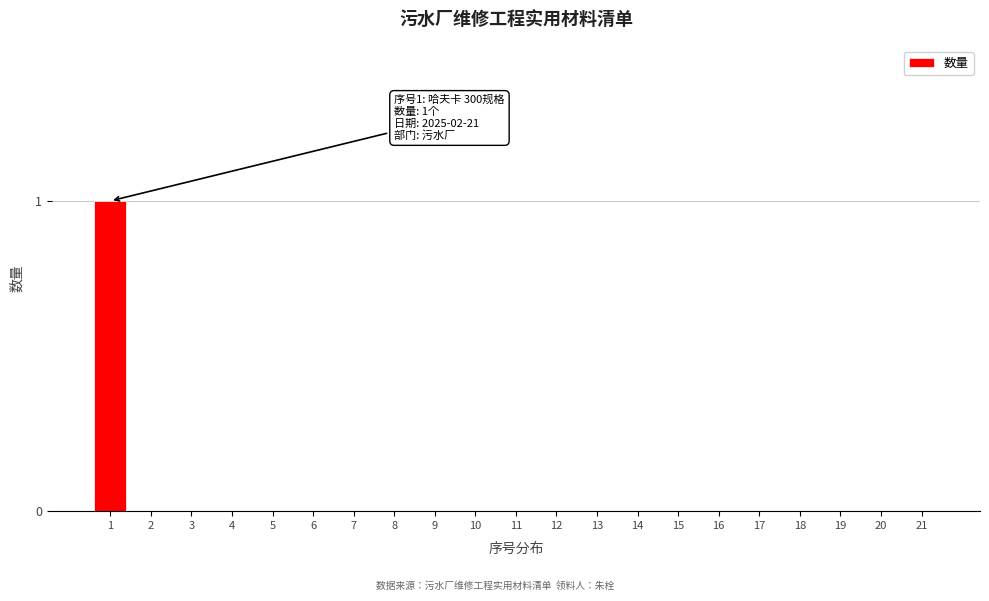

Reading right to left, list all the values displayed in this chart.

21=0	20=0	19=0	18=0	17=0	16=0	15=0	14=0	13=0	12=0	11=0	10=0	9=0	8=0	7=0	6=0	5=0	4=0	3=0	2=0	1=1